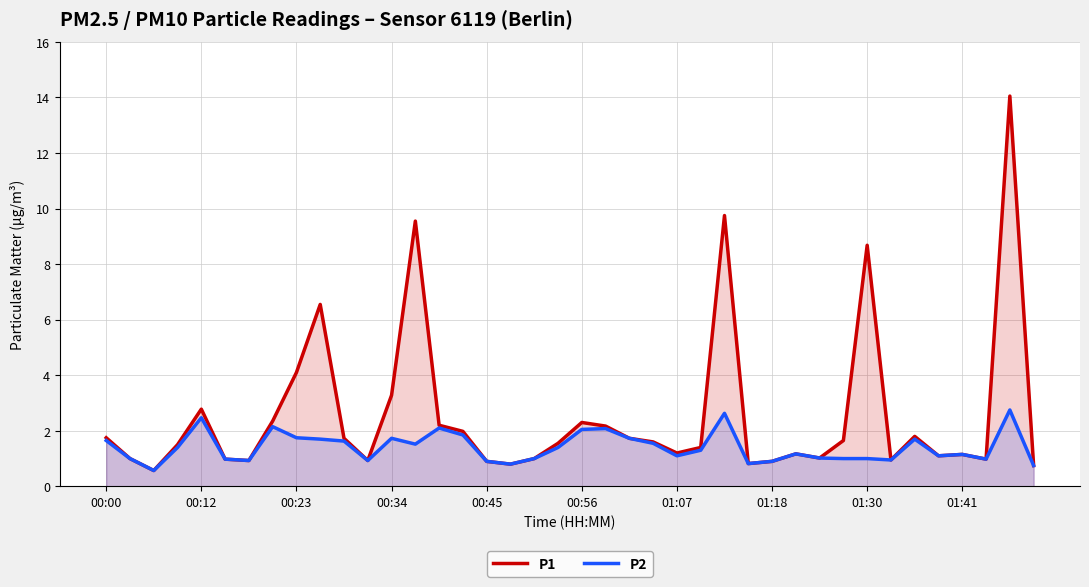

What is the difference between the highest and lowest values at 10?

0.1